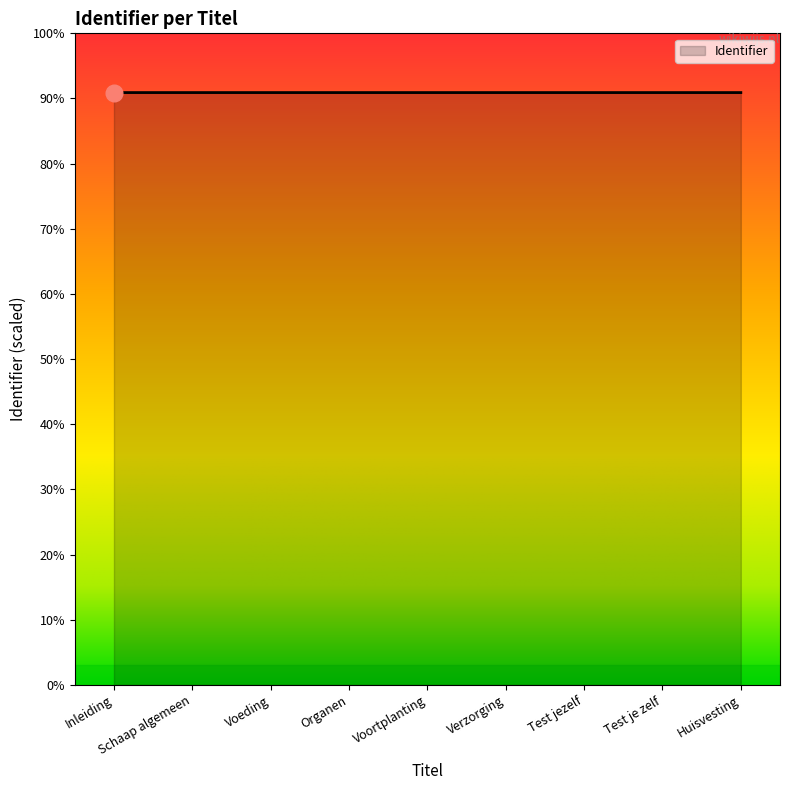

The chart shows a value of 7956344 at Voeding. True or false?

False